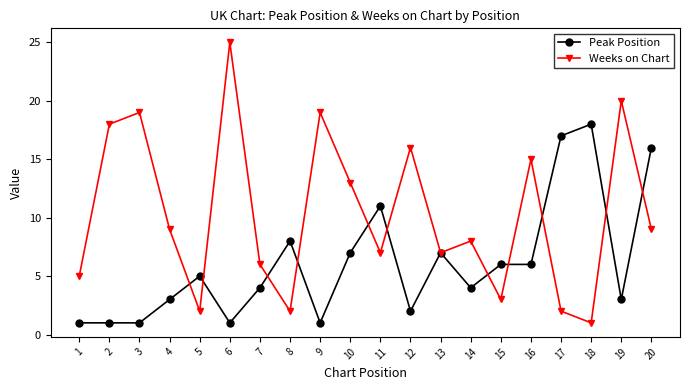

Where do Peak Position and Weeks on Chart first cross each other?

4 and 5